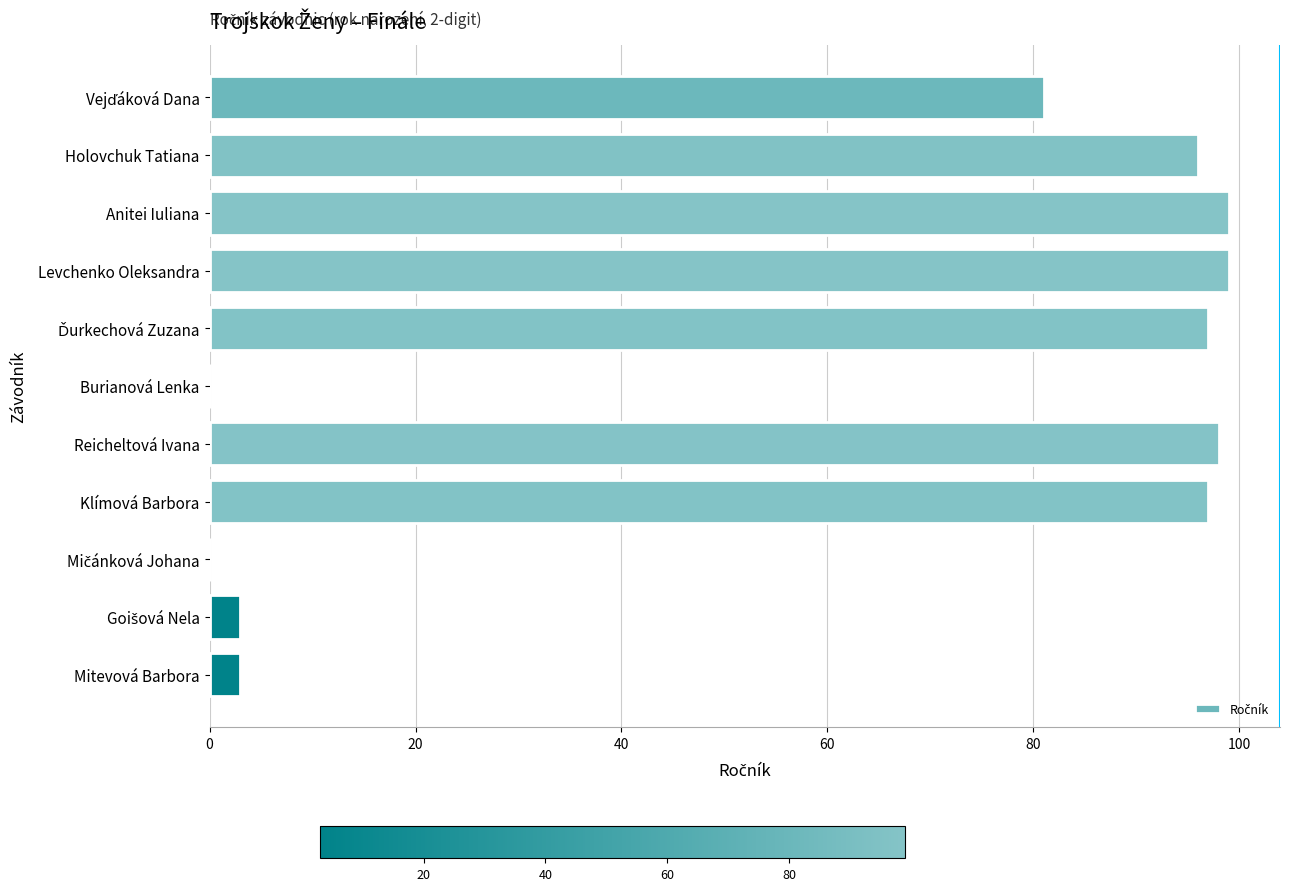

What is the sum of all values?

673